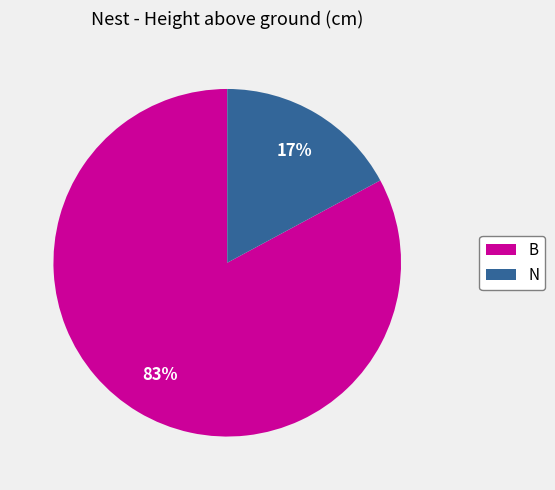

Is the sum of N and B greater than half?

Yes